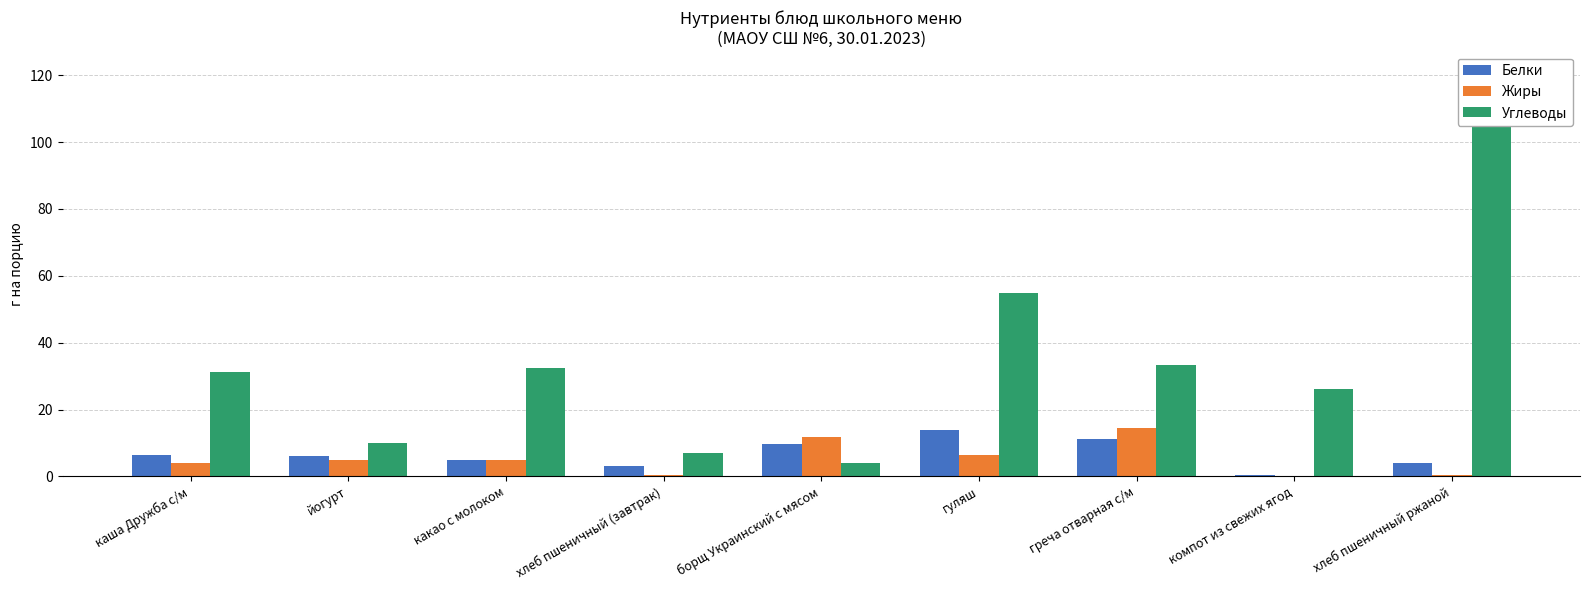

Between компот из свежих ягод and гуляш, which is larger?

гуляш